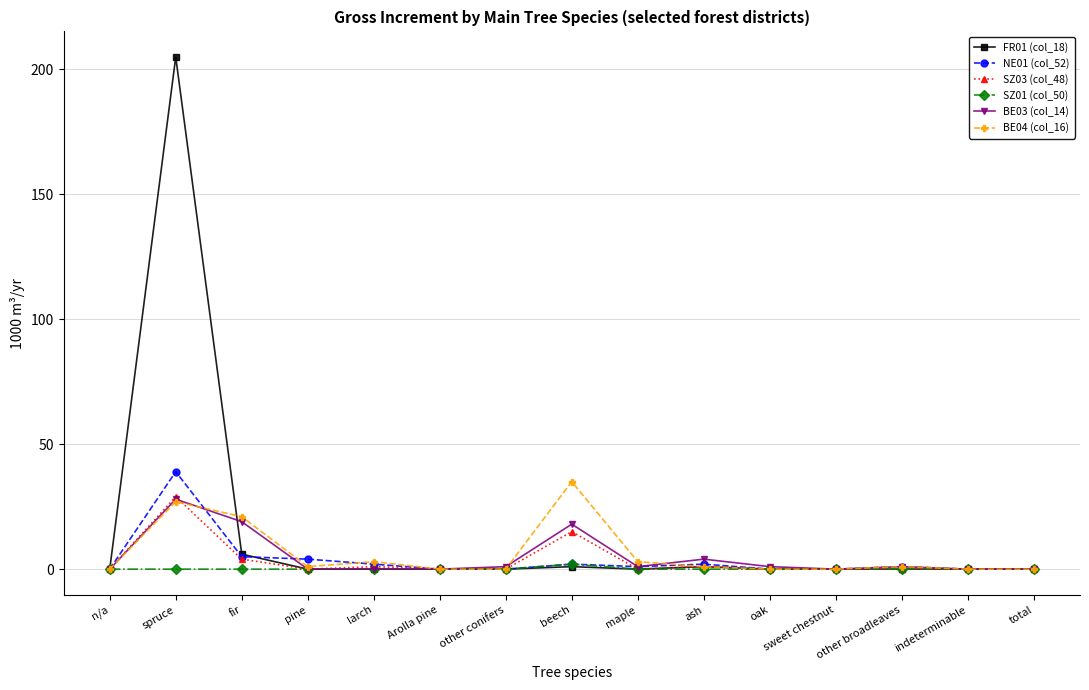

Which series has the largest total across all categories?

FR01 (col_18)